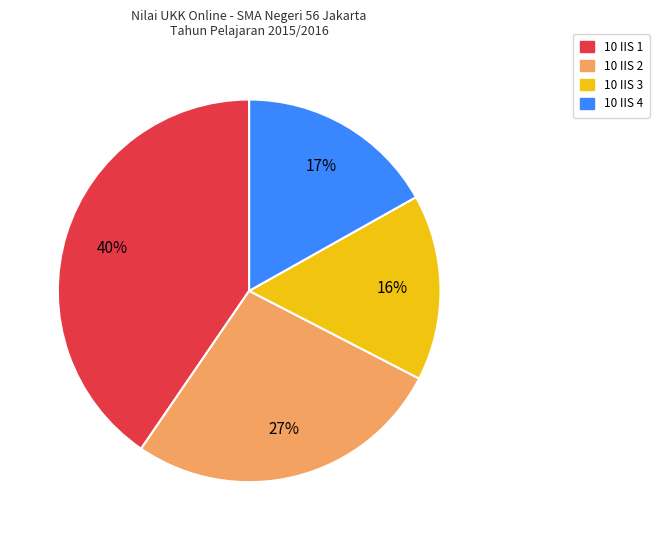

What is the largest slice in the pie chart?

10 IIS 1